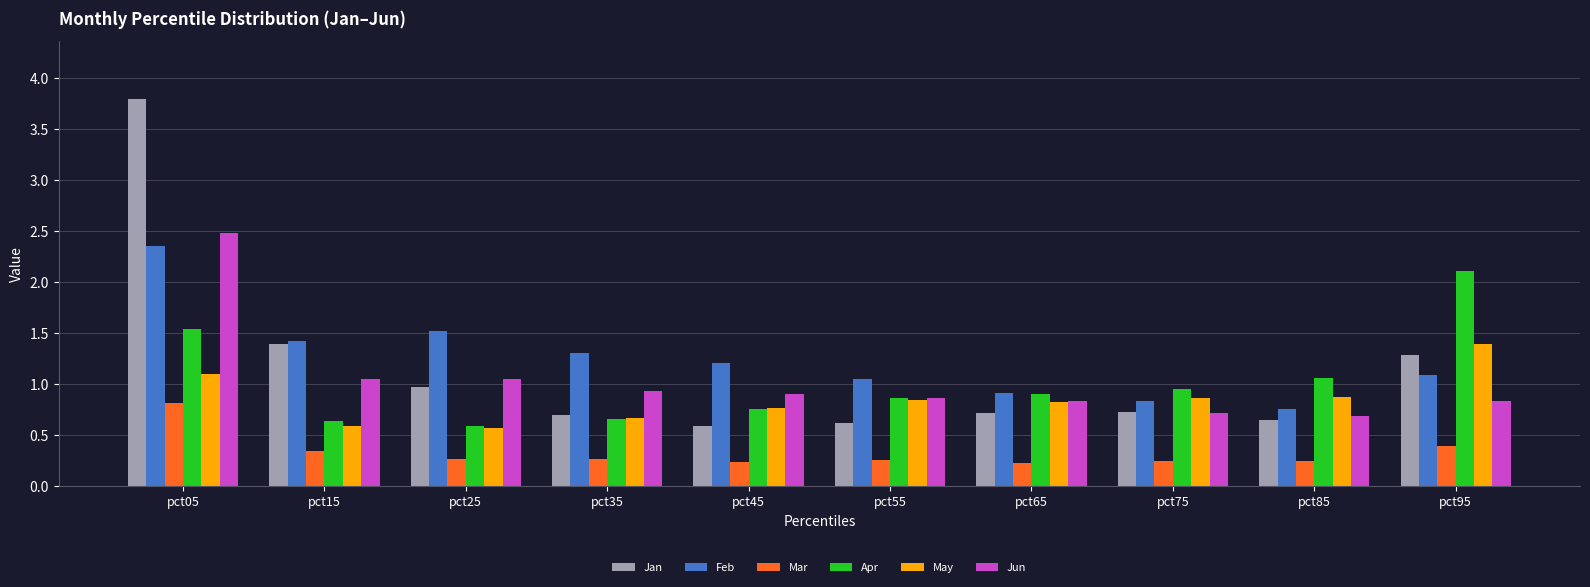

What is the sum of the Apr values at pct45 and pct25?

1.3